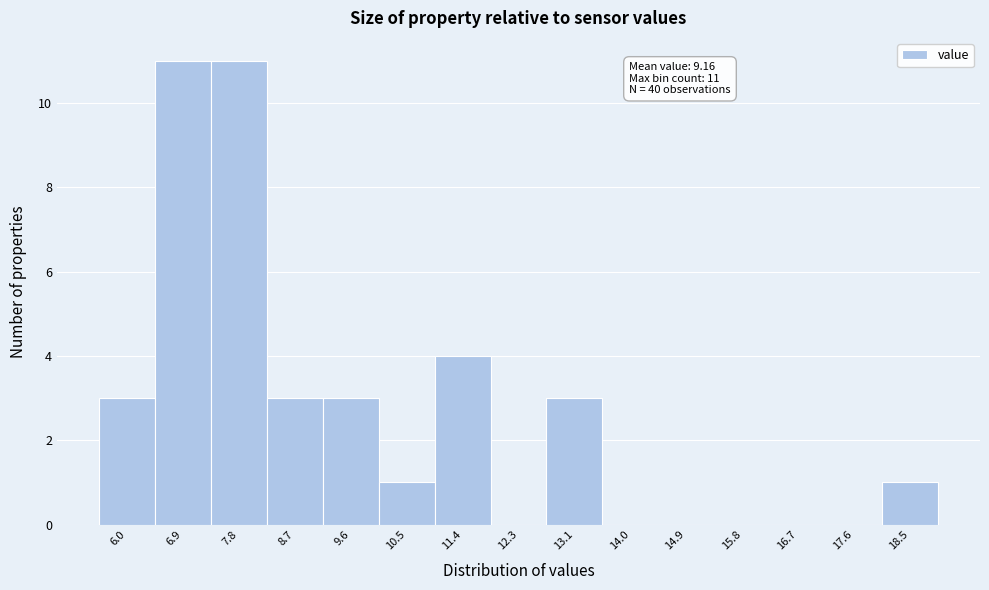

Reading right to left, list all the values displayed in this chart.

18.5=1	17.6=0	16.7=0	15.8=0	14.9=0	14.0=0	13.1=3	12.3=0	11.4=4	10.5=1	9.6=3	8.7=3	7.8=11	6.9=11	6.0=3